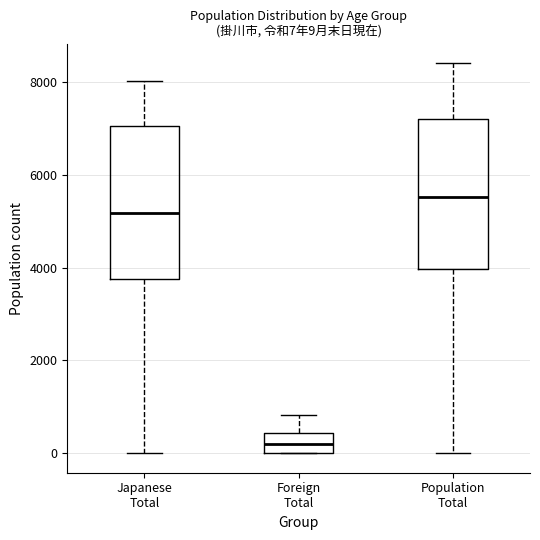

Which box has the lowest median line?

Foreign Total